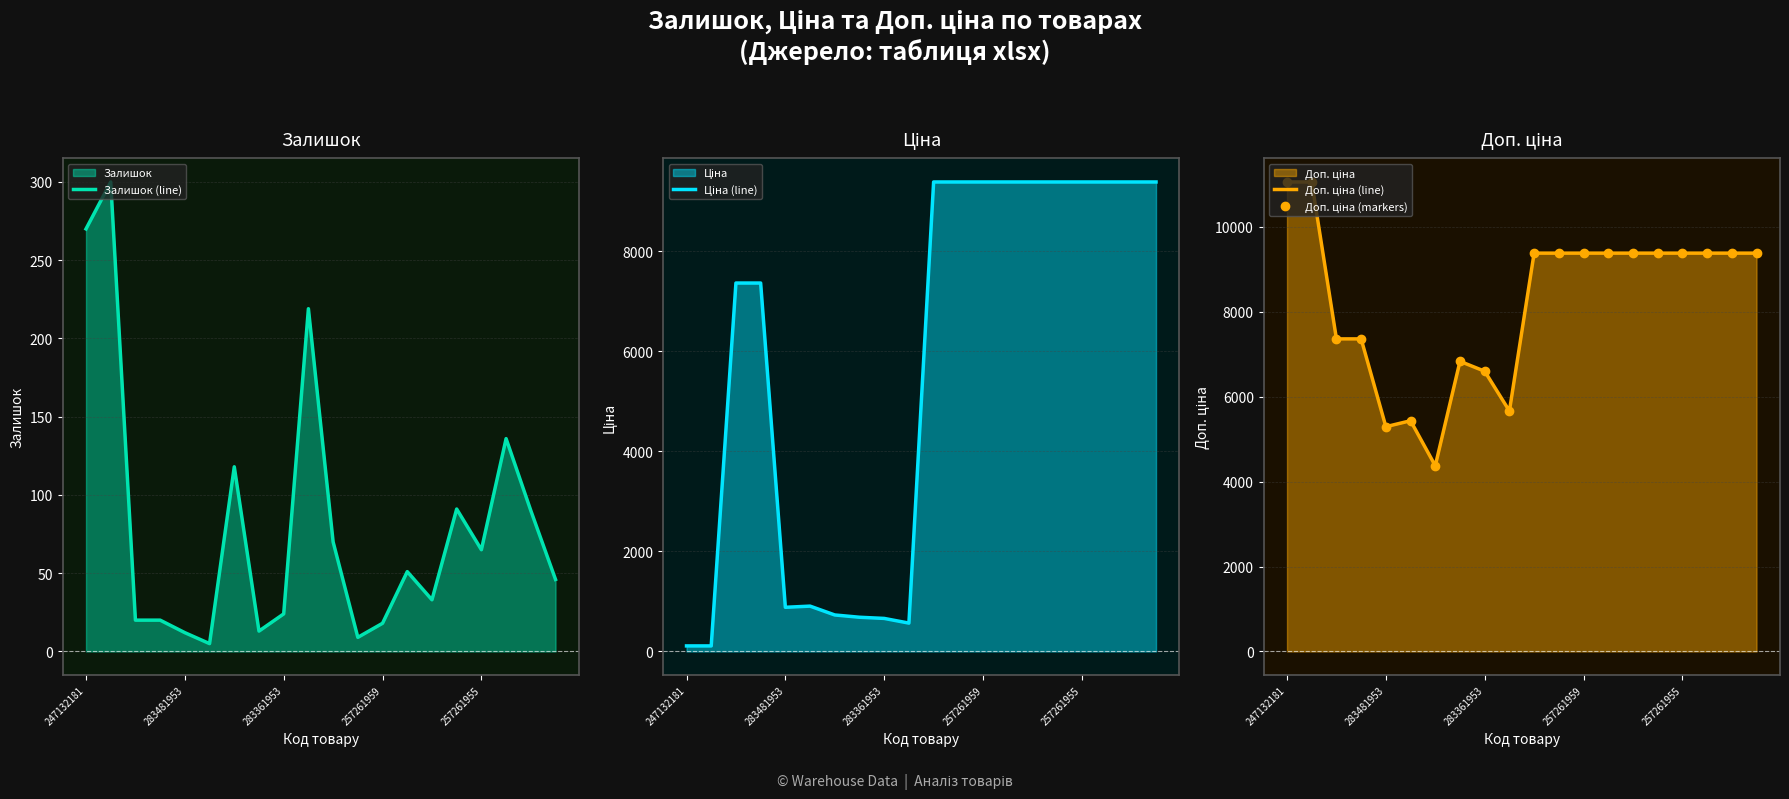

At which category is the sum across all series the highest?

17